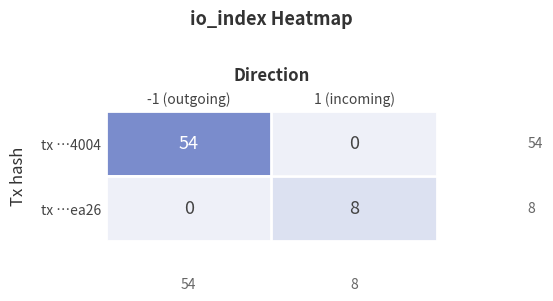

Between -1 (outgoing) and 1 (incoming), which series saw the biggest shift?

tx …4004